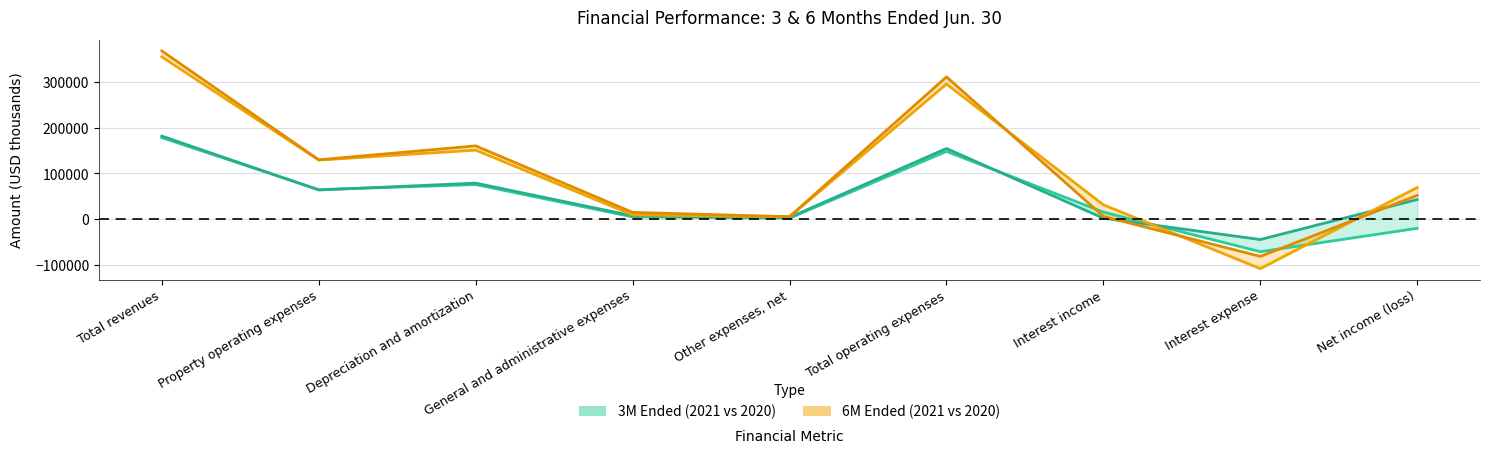

How many data points in Jun. 30, 2021 (6M) are less than 69428?

4